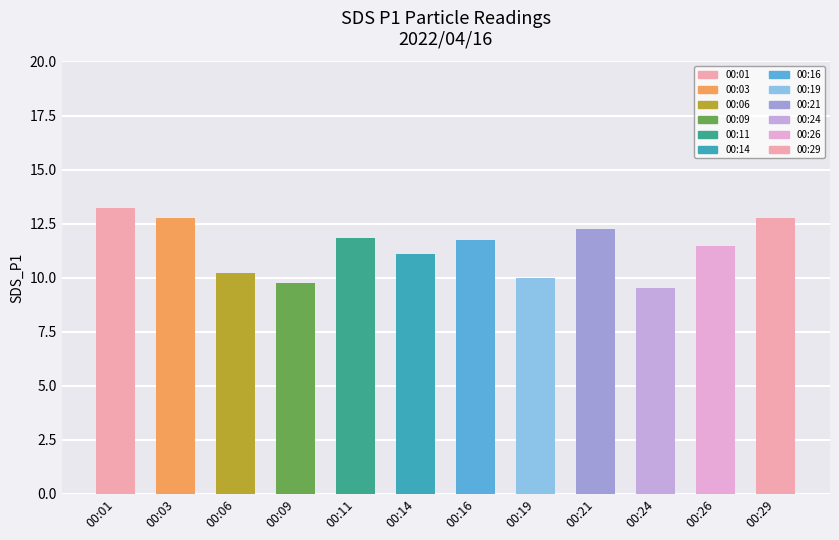

Between 00:11 and 00:03, which is larger?

00:03